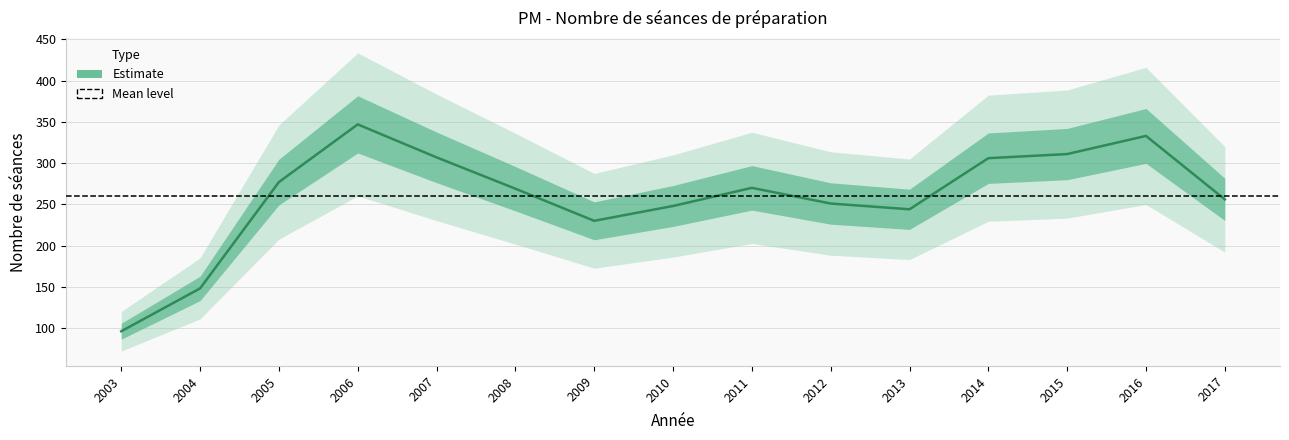

The chart shows a value of 101 at 2008. True or false?

False